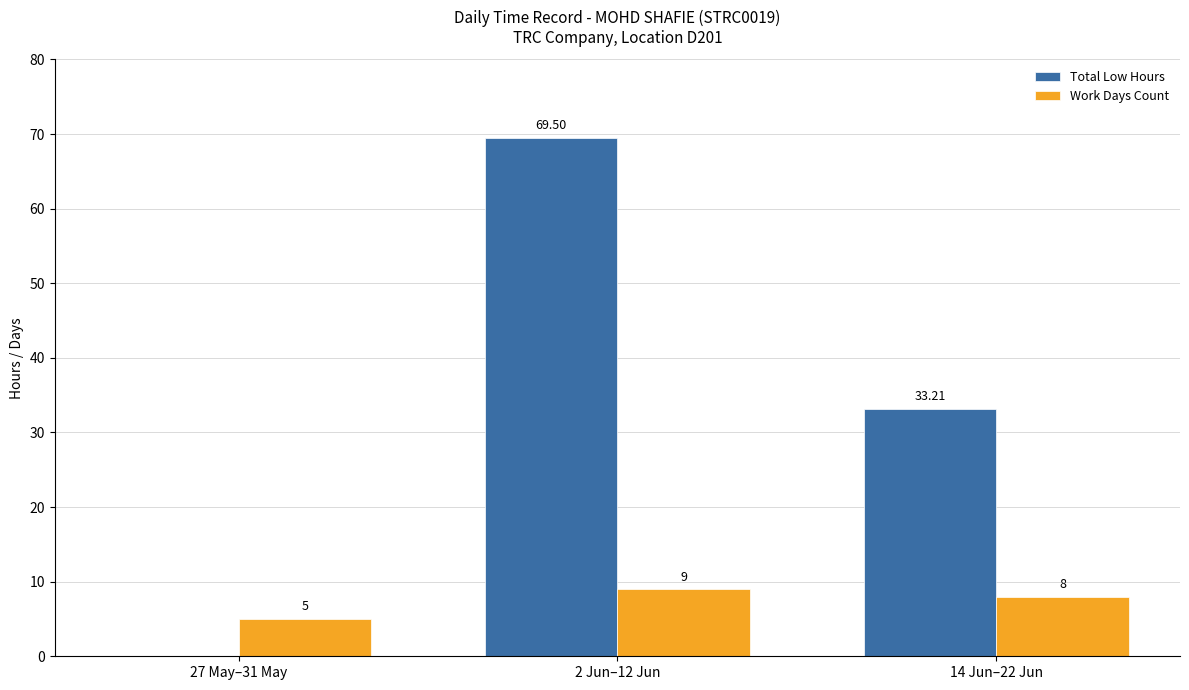

What is the total value across all series at 27 May–31 May?

5.0